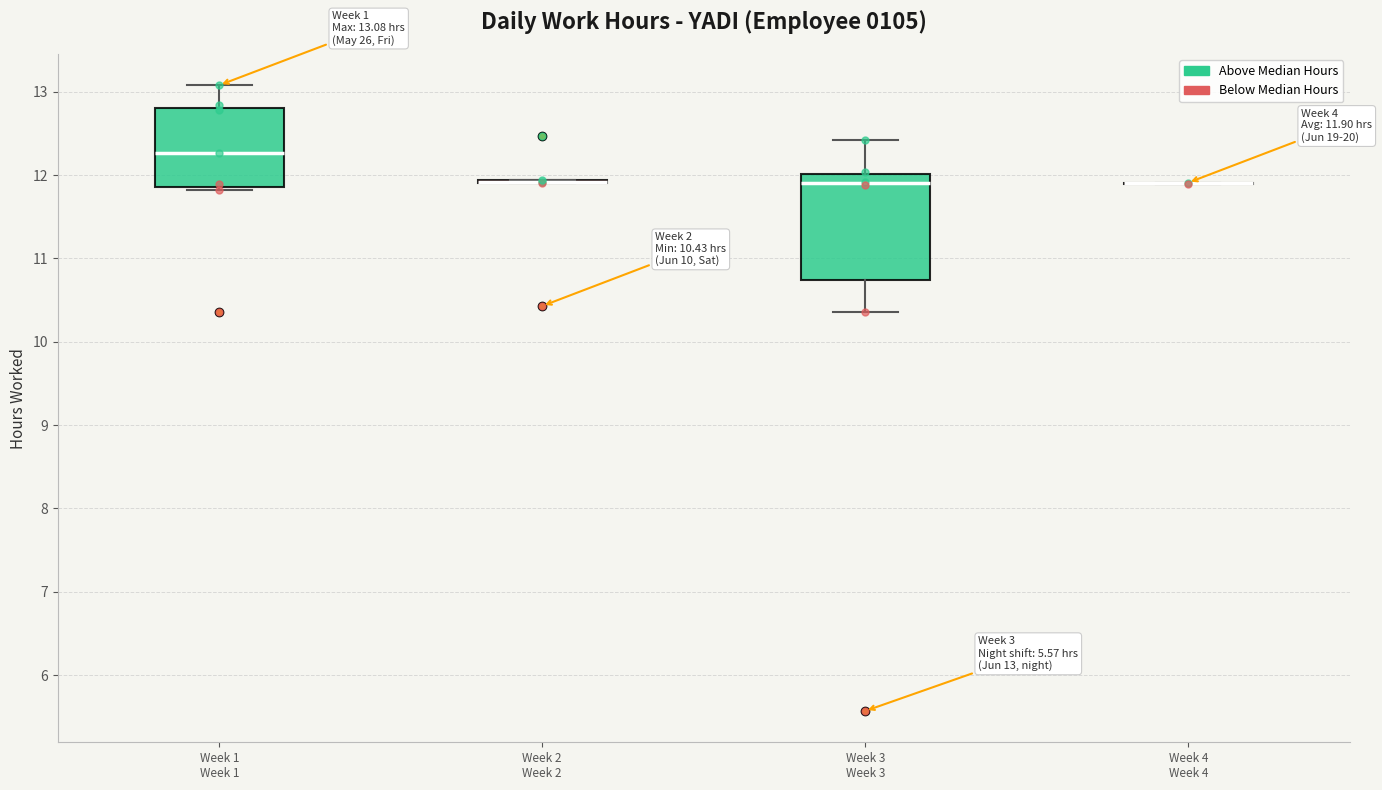

Comparing the boxes themselves (not the whiskers), which one is the tallest?

Week 3 Week 3